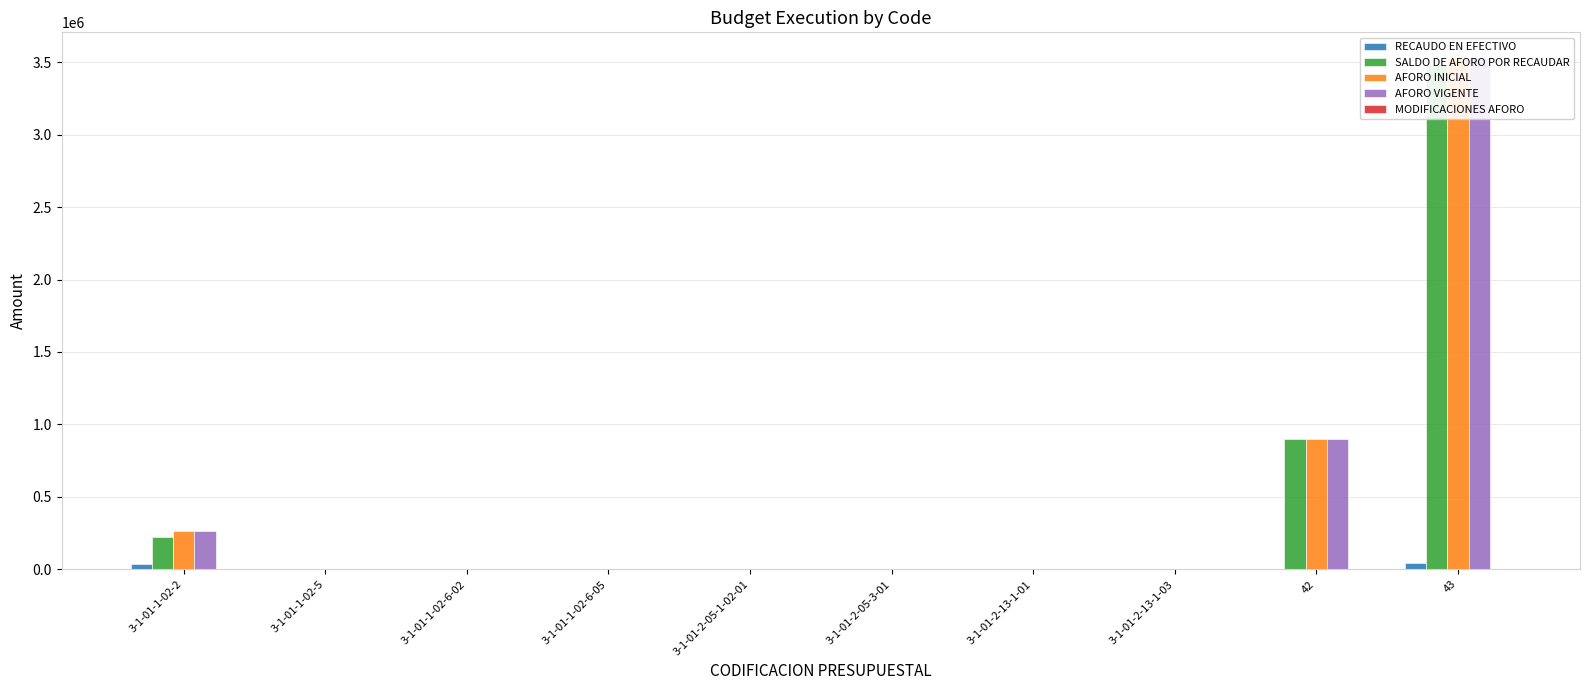

True or false: AFORO VIGENTE has a value of 896061.0 at 42.

True